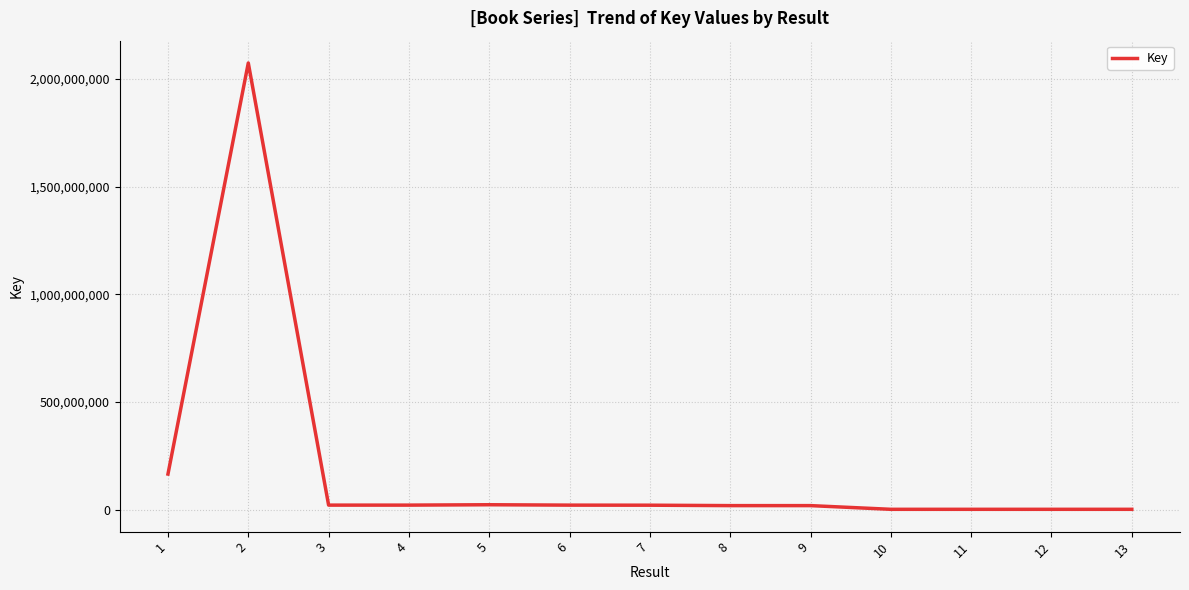

What is the difference between the maximum and minimum values?

2073411589